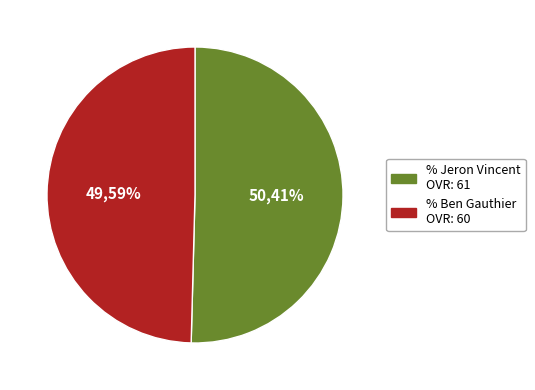

How many segments does this pie chart have?

2